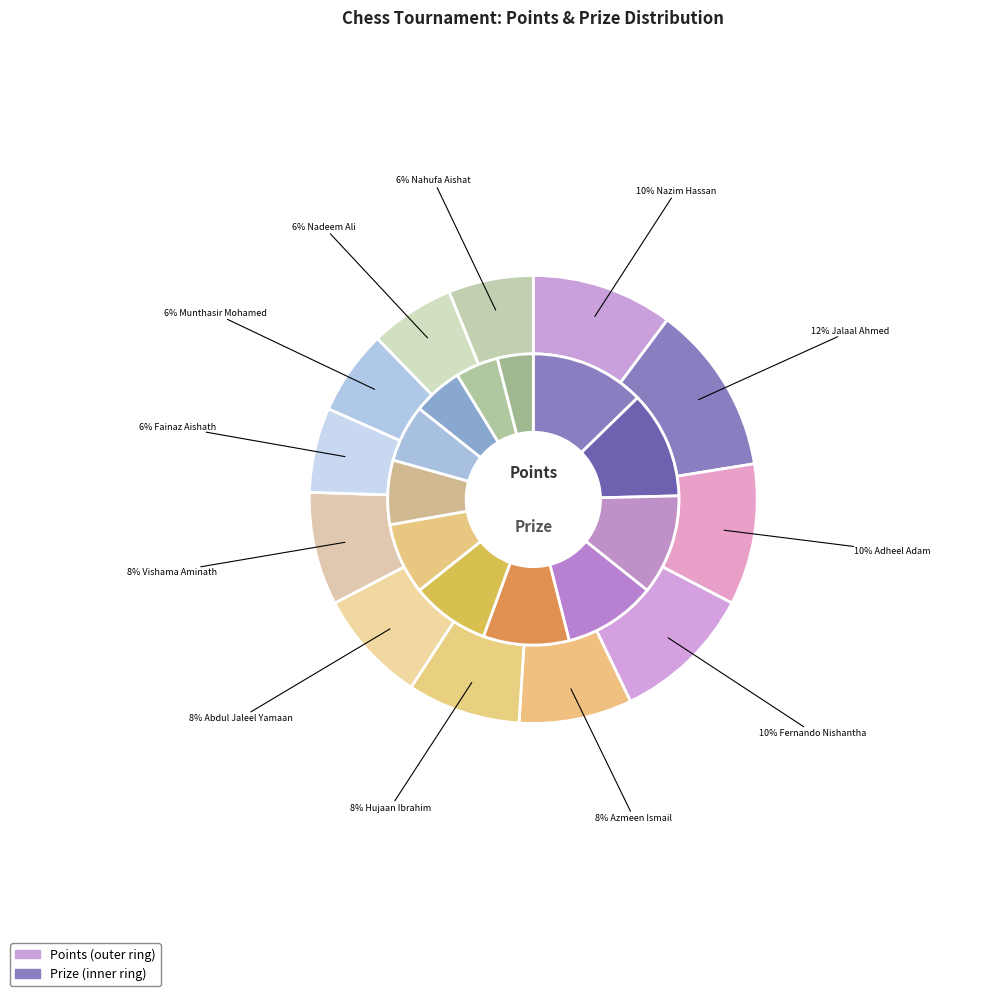

The Hujaan Ibrahim slice represents 15% of the pie. True or false?

False